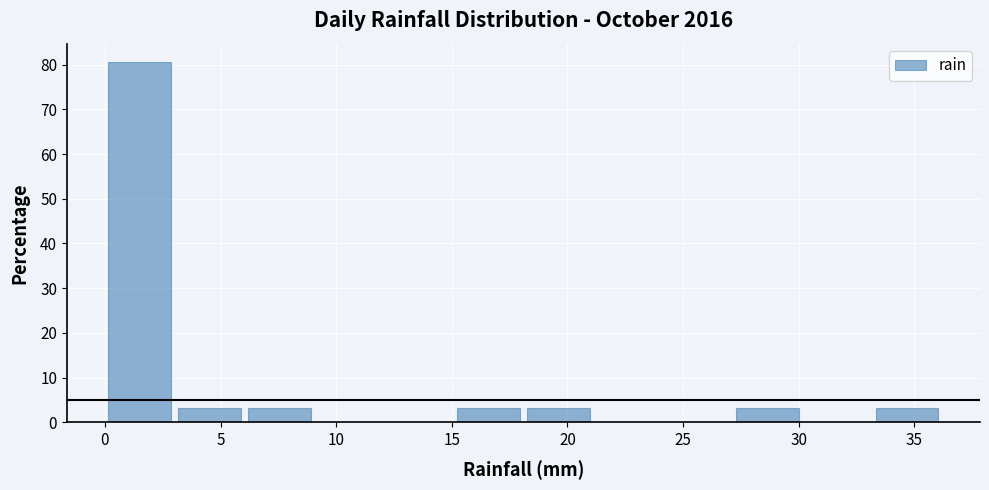

How tall is the bar that spans 18 to 21 on the x-axis? Neither the bar edges nor the heights are printed on the chart, so give them approximately, as read against the axes.

3